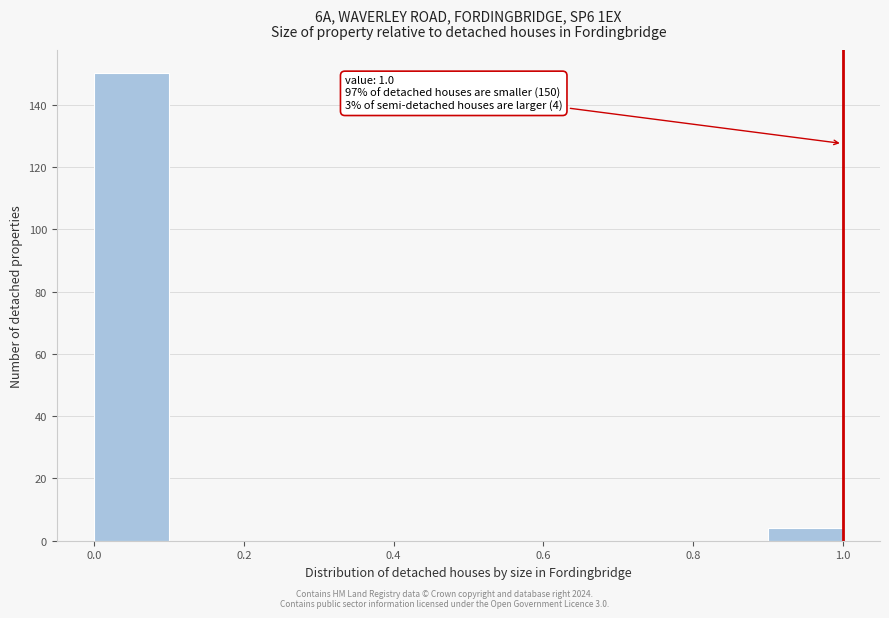

Over which range of the x-axis is the bar tallest?

0.0 to 0.1